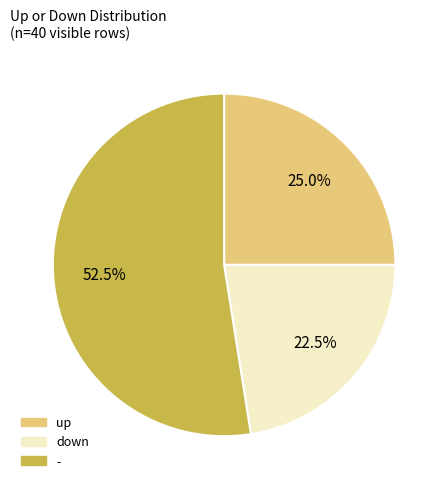

Combined, do up and - account for over 50%?

Yes